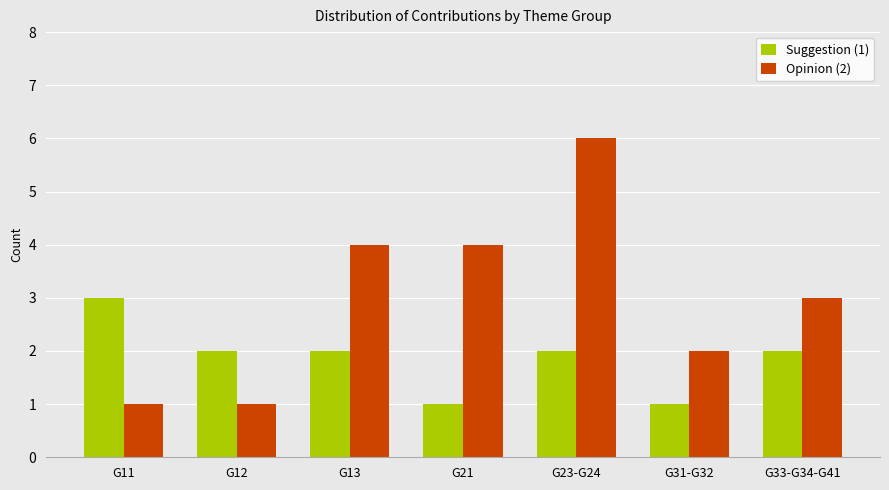

Rank the series at G31-G32 from highest to lowest value.

Opinion (2), Suggestion (1)